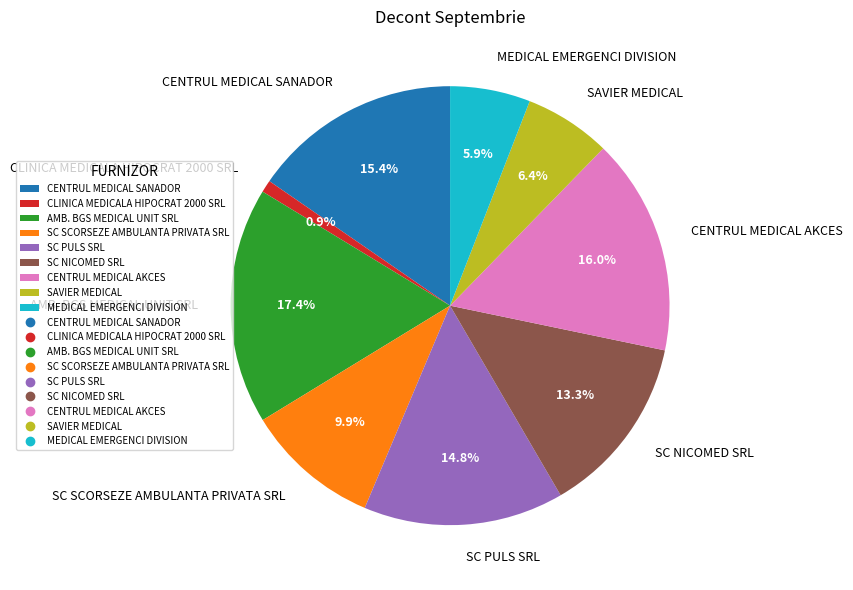

Is there a majority slice in this chart?

No